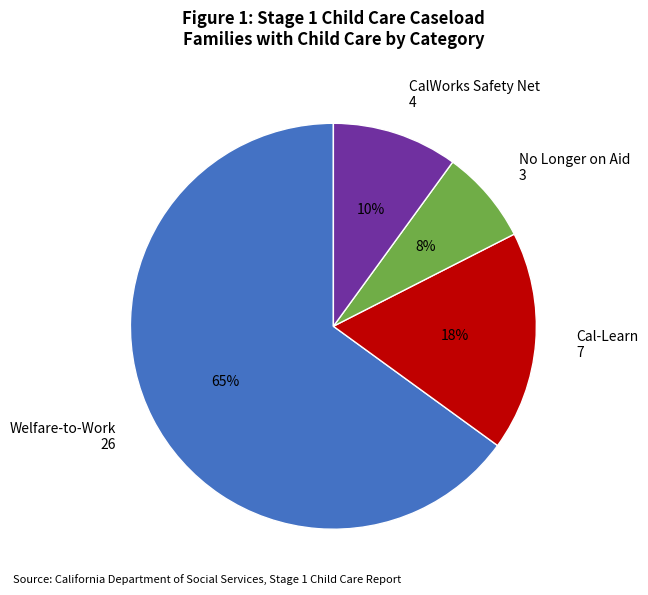

What is the ratio of the value at Welfare-to-Work to the value at CalWorks Safety Net?

6.5